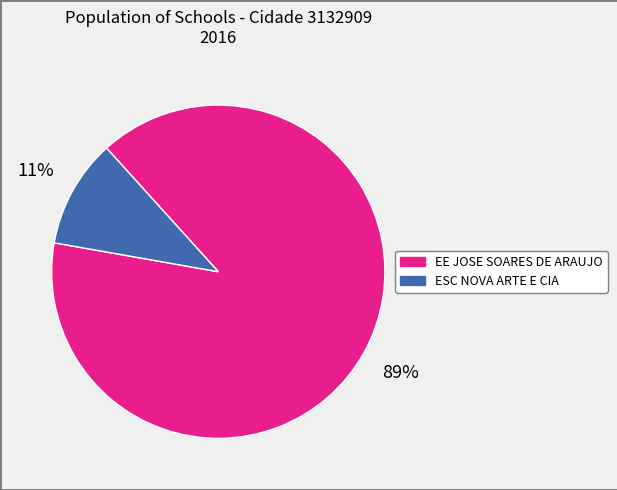

Combined, do ESC NOVA ARTE E CIA and EE JOSE SOARES DE ARAUJO account for over 50%?

Yes